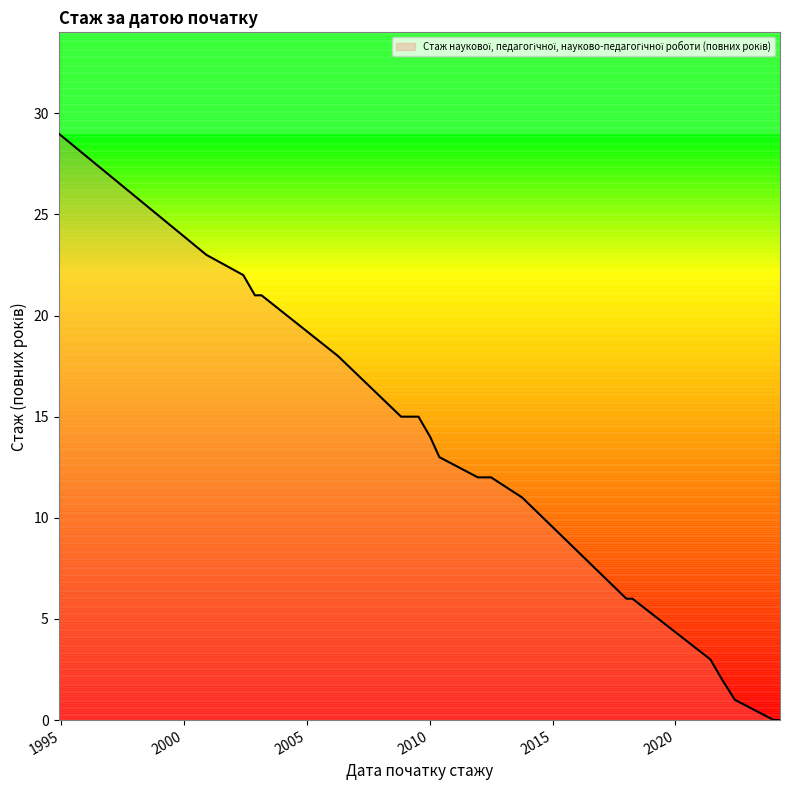

What is the sum of the values at 2011-12-23 and 2000-12-04?

35